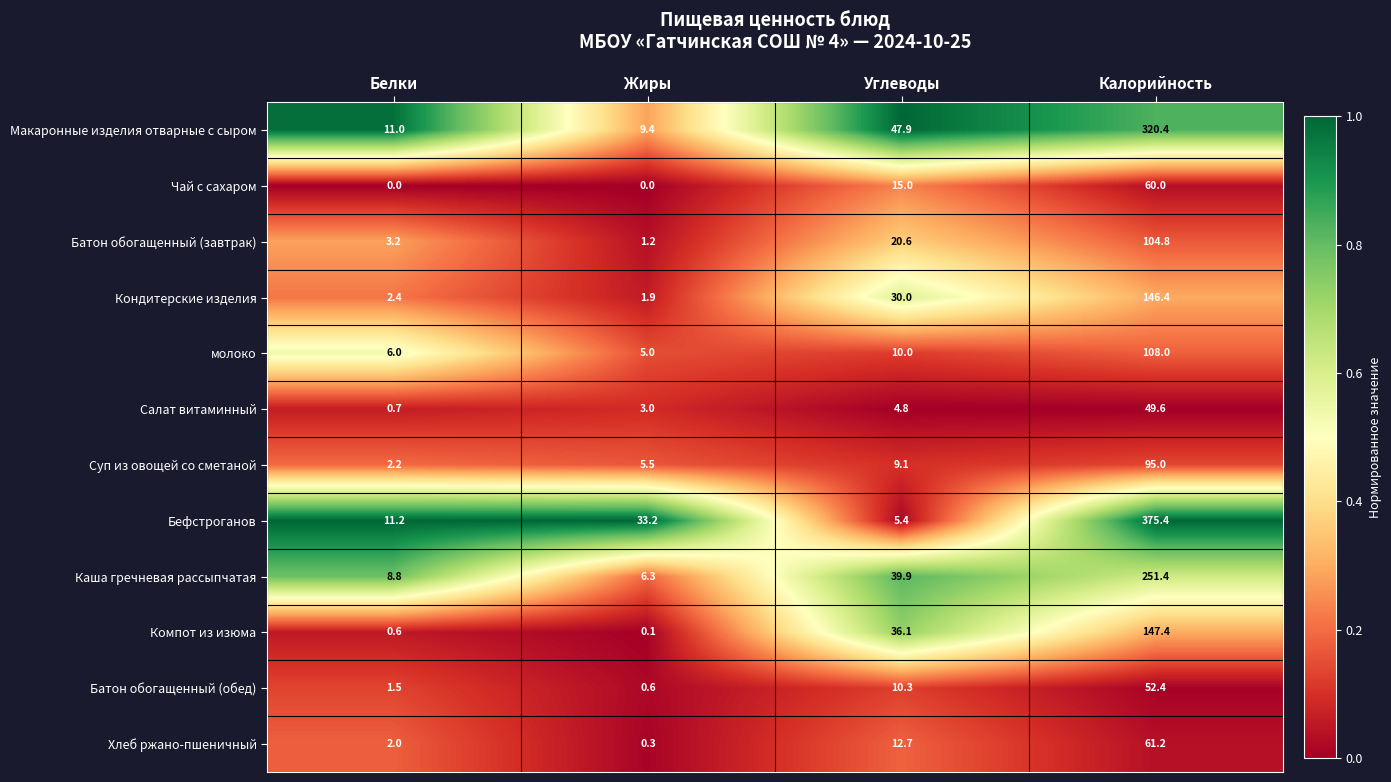

Which series has the largest total across all categories?

Бефстроганов